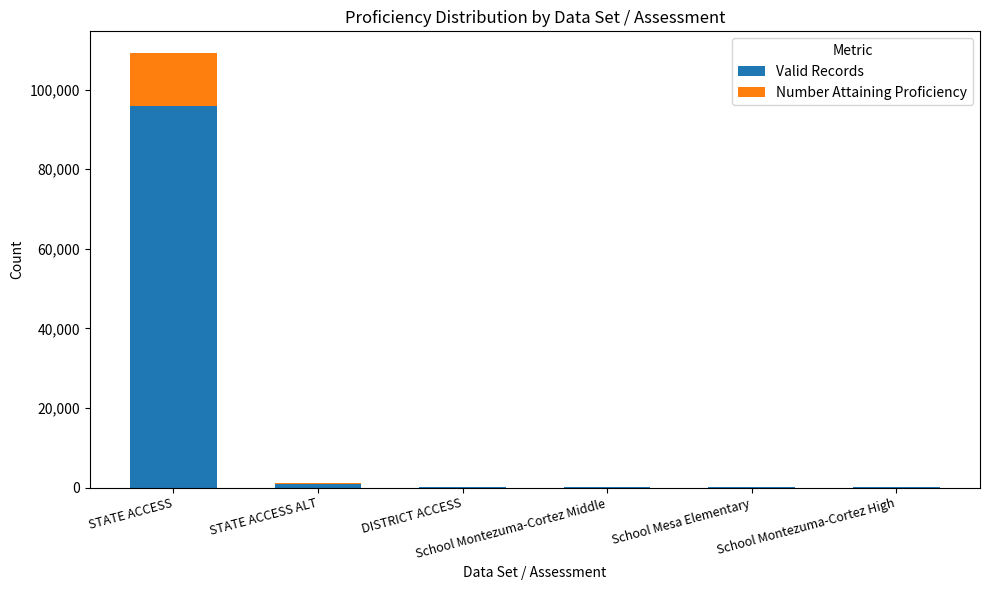

How many categories are shown in the chart?

6